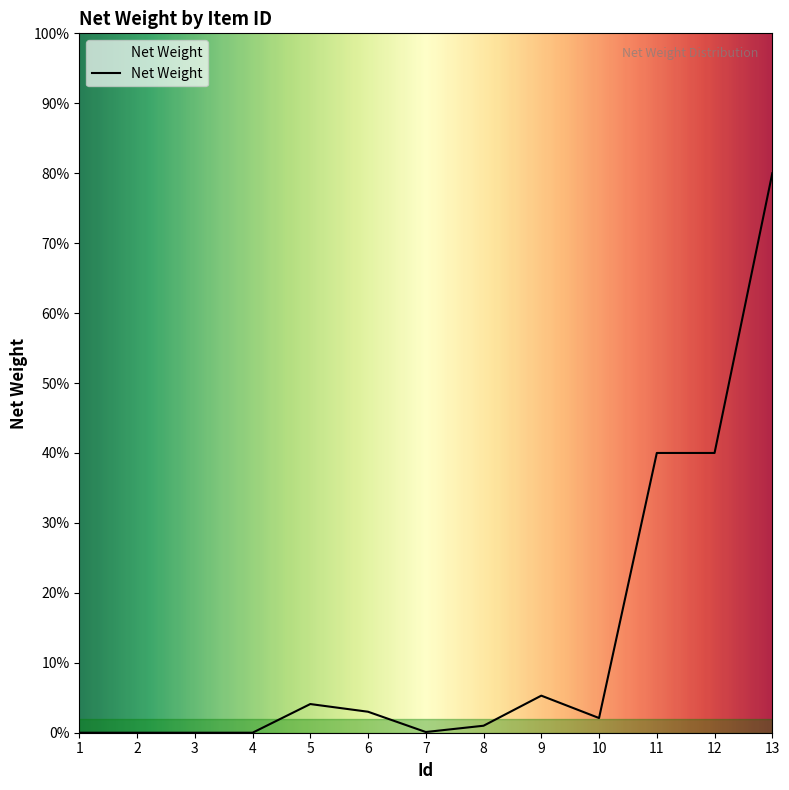

List the labels in order of value, smallest first.

1, 2, 3, 4, 7, 8, 10, 6, 5, 9, 11, 12, 13